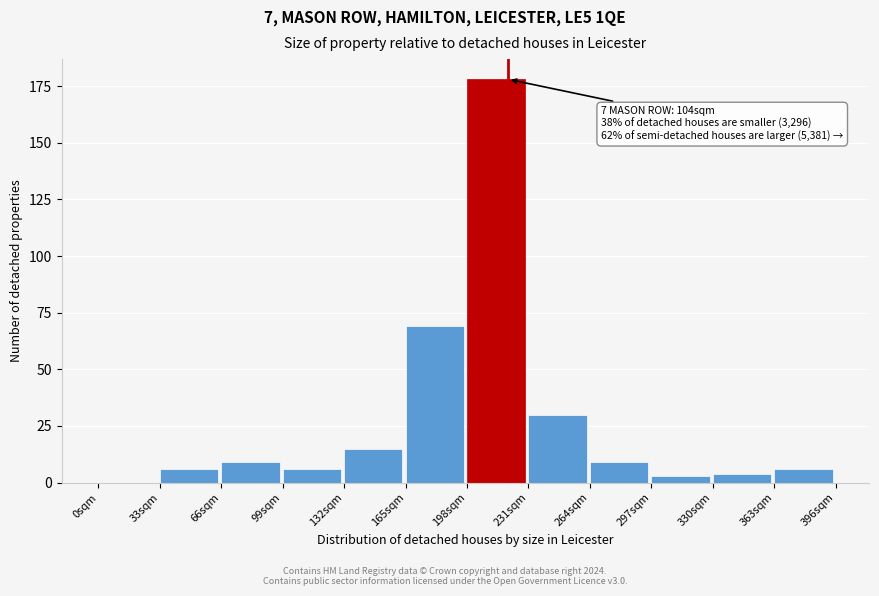

Reading left to right, transcribe all the data shown in this chart.

0sqm=0	33sqm=6	66sqm=9	99sqm=6	132sqm=15	165sqm=69	198sqm=178	231sqm=30	264sqm=9	297sqm=3	330sqm=4	363sqm=6